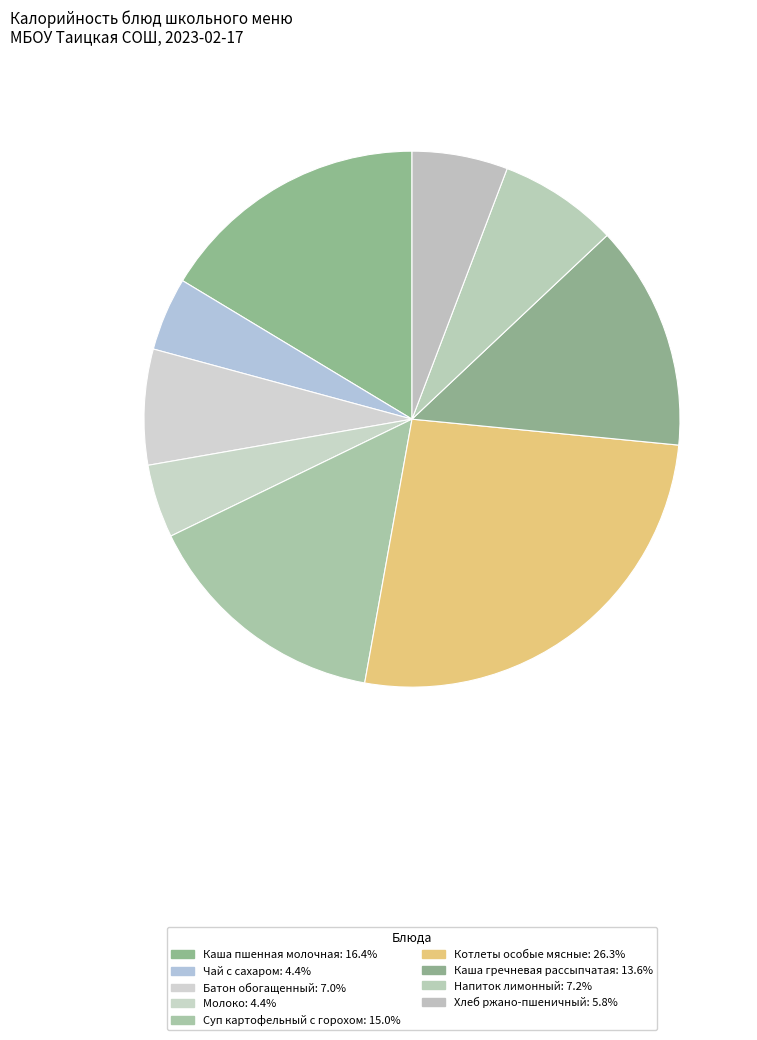

Does any single category account for the majority?

No